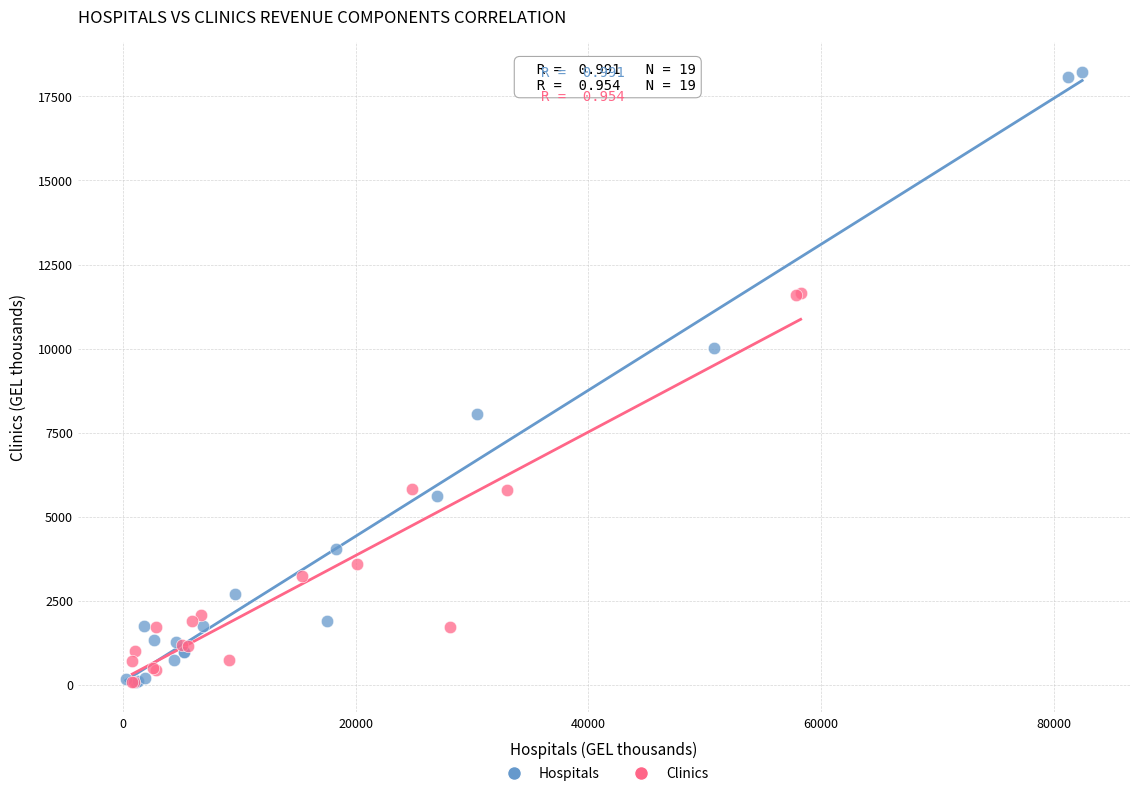

Which series has the largest Y range (max minus min)?

Hospitals